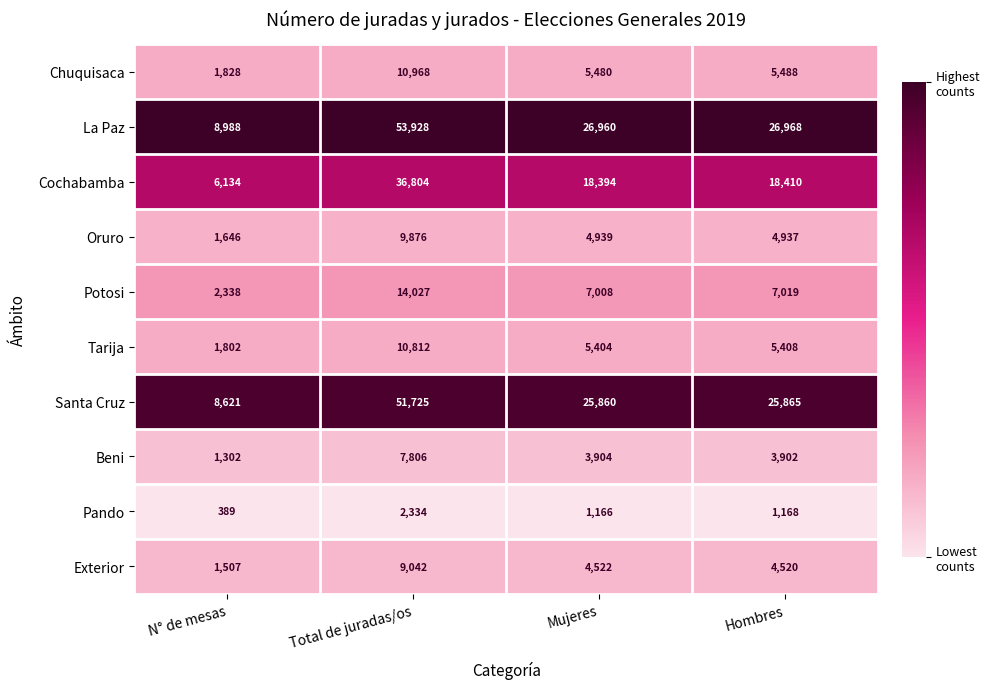

What is the difference between the maximum and second lowest values in the La Paz series?

26968